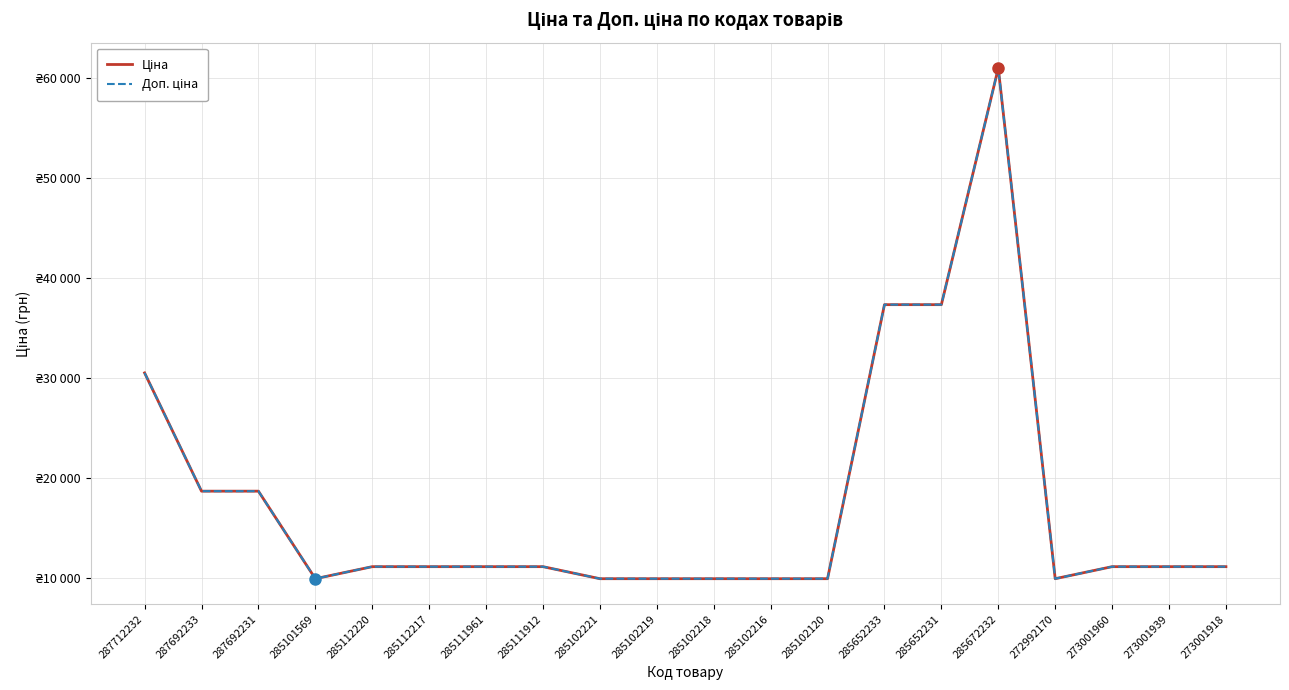

Rank the series by their maximum value, from lowest to highest.

Ціна, Доп. ціна